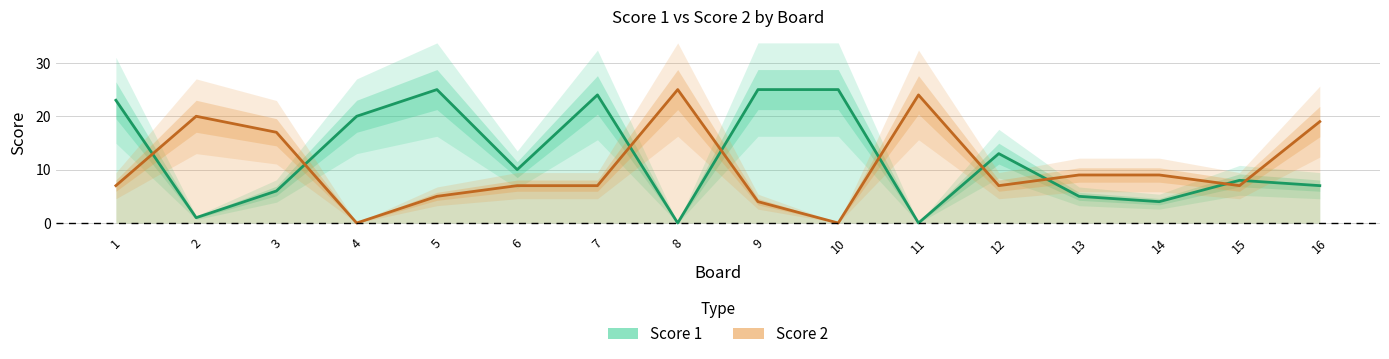

What is the total value across all series at 4?

20